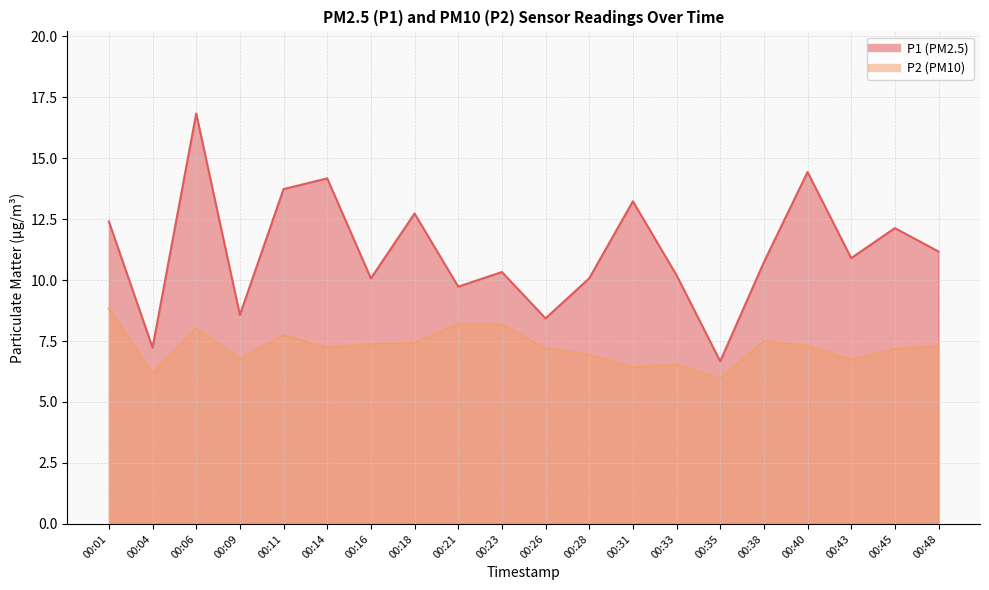

Reading left to right, list all the values displayed in this chart.

P1: 00:01=12.4	00:04=7.2	00:06=16.8	00:09=8.6	00:11=13.7	00:14=14.2	00:16=10.1	00:18=12.7	00:21=9.7	00:23=10.3	00:26=8.4	00:28=10.1	00:31=13.2	00:33=10.2	00:35=6.7	00:38=10.7	00:40=14.4	00:43=10.9	00:45=12.1	00:48=11.2
P2: 00:01=8.8	00:04=6.2	00:06=8.0	00:09=6.8	00:11=7.7	00:14=7.2	00:16=7.4	00:18=7.4	00:21=8.2	00:23=8.2	00:26=7.2	00:28=6.9	00:31=6.4	00:33=6.5	00:35=6.0	00:38=7.5	00:40=7.3	00:43=6.7	00:45=7.2	00:48=7.3